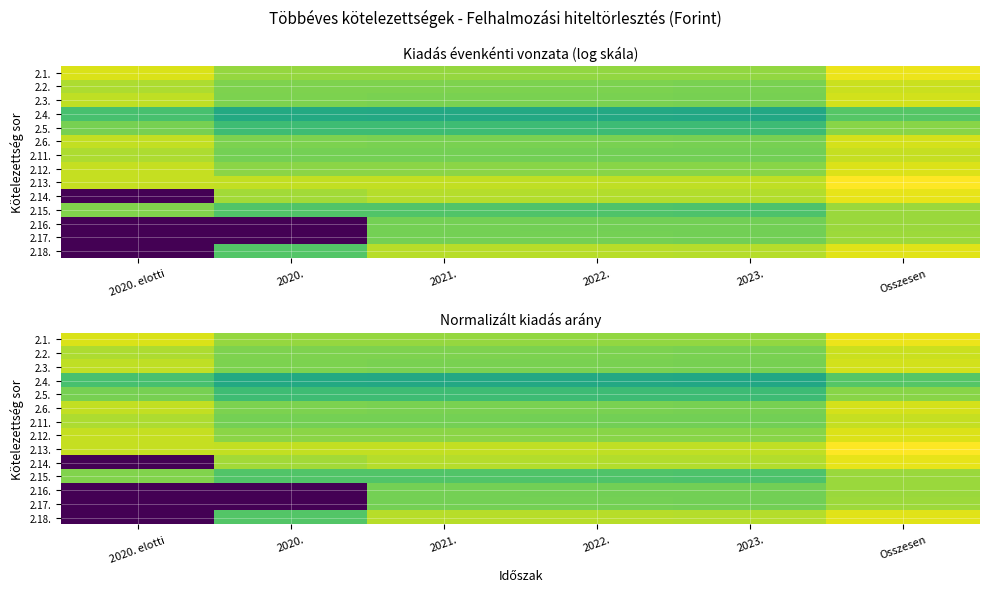

Rank the series by their maximum value, from highest to lowest.

2.13., 2.1., 2.14., 2.18., 2.12., 2.6., 2.3., 2.2., 2.11., 2.17., 2.16., 2.15., 2.5., 2.4.